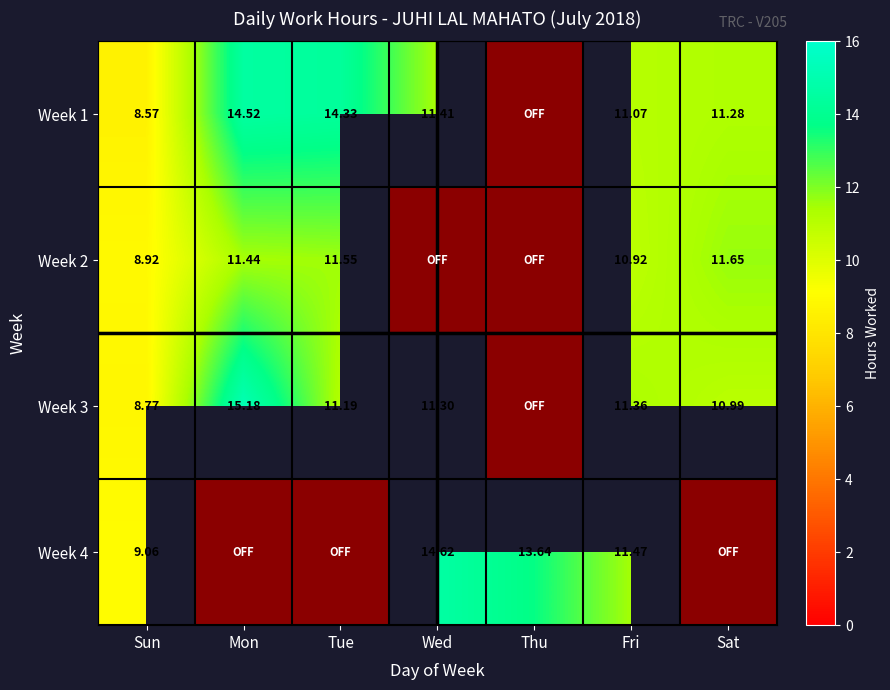

What is the difference between the Week 3 values at Mon and Thu?

15.2